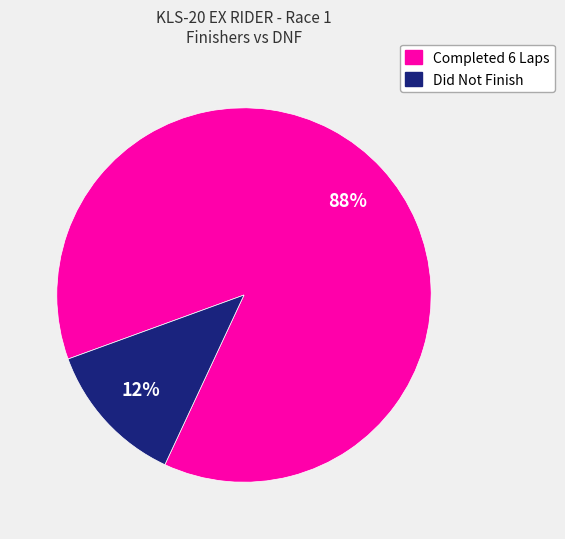

Count the number of slices in the pie.

2